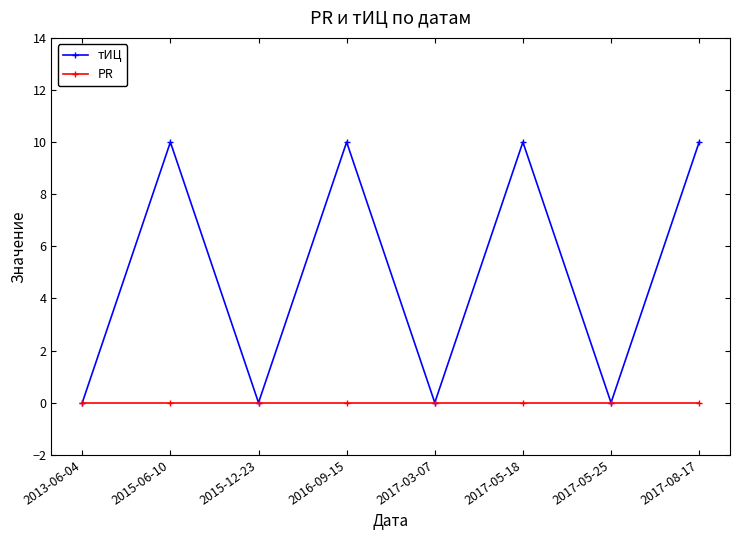

What is the difference between the maximum and minimum values in the тИЦ series?

10